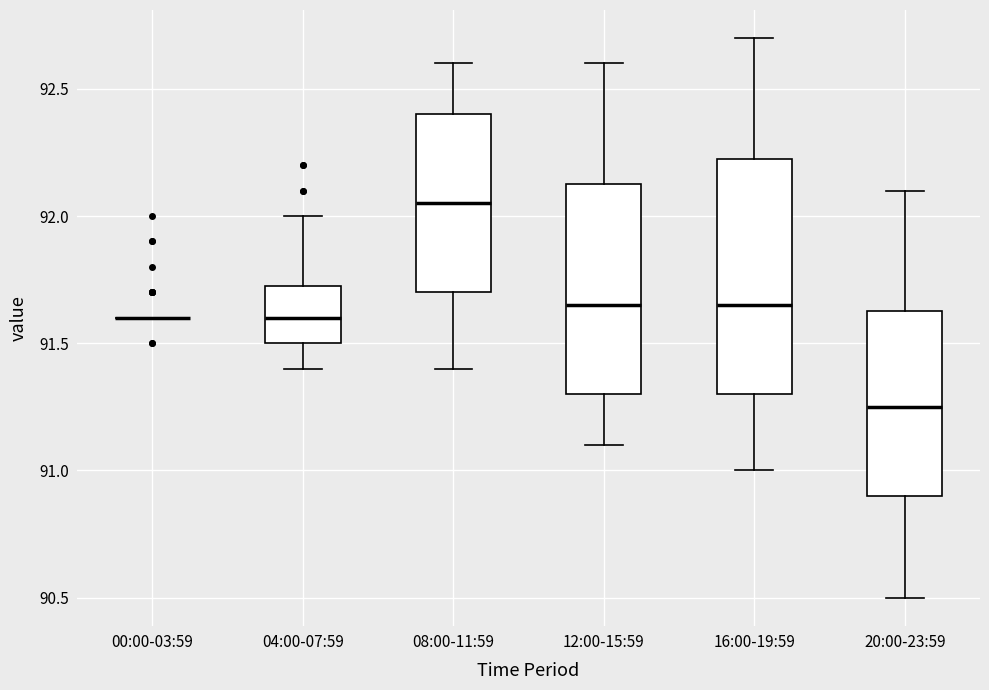

Reading left to right, read every box against the y-axis: the position of its median line, the range the box covers, and the ends of its whiskers. The values are not printed on the chart, so give them approximately, as read against the axis.

00:00-03:59: box collapsed to a line at 91.60, whiskers 91.60 to 91.60
04:00-07:59: median 91.60, box 91.50 to 91.75, whiskers 91.40 to 92.00
08:00-11:59: median 92.05, box 91.70 to 92.40, whiskers 91.40 to 92.60
12:00-15:59: median 91.65, box 91.30 to 92.15, whiskers 91.10 to 92.60
16:00-19:59: median 91.65, box 91.30 to 92.25, whiskers 91.00 to 92.70
20:00-23:59: median 91.25, box 90.90 to 91.65, whiskers 90.50 to 92.10